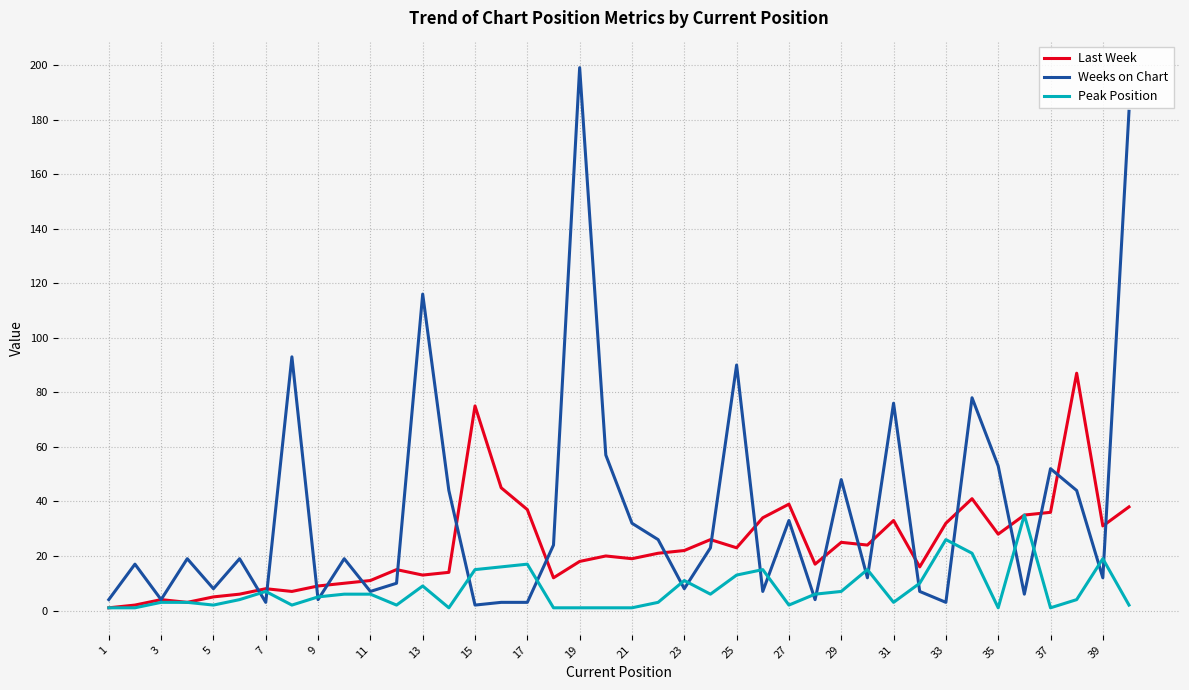

What is the maximum value shown in the chart?

199